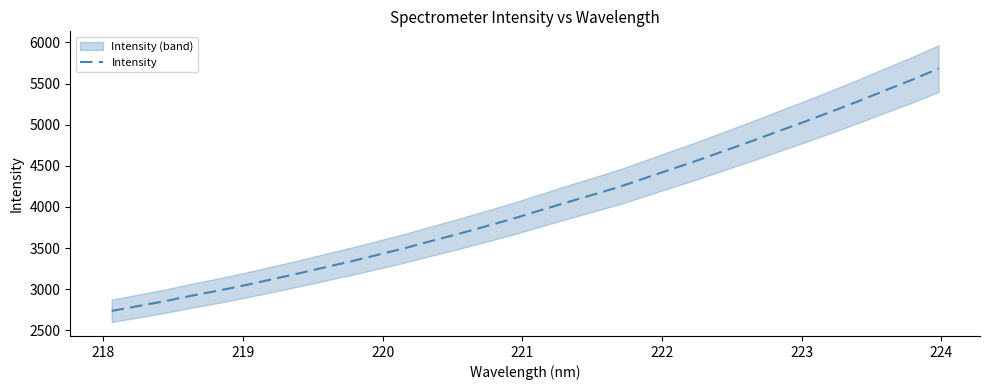

How many data points are above 3952?

16